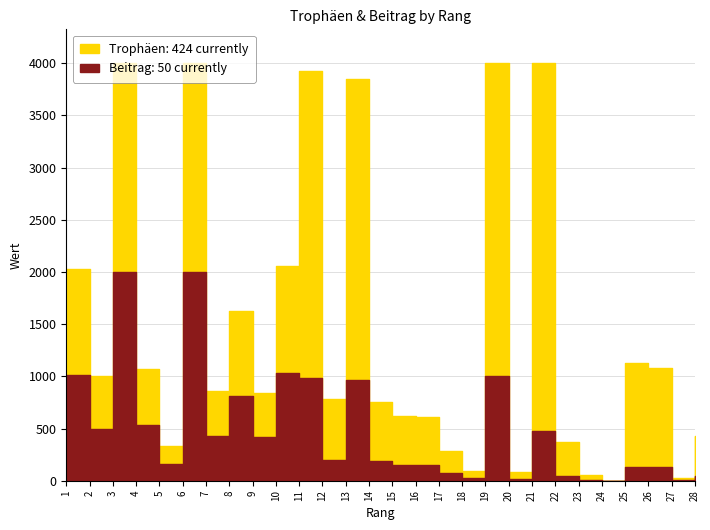

In Beitrag, how many points are higher than both neighbors (excluding endpoints)?

8